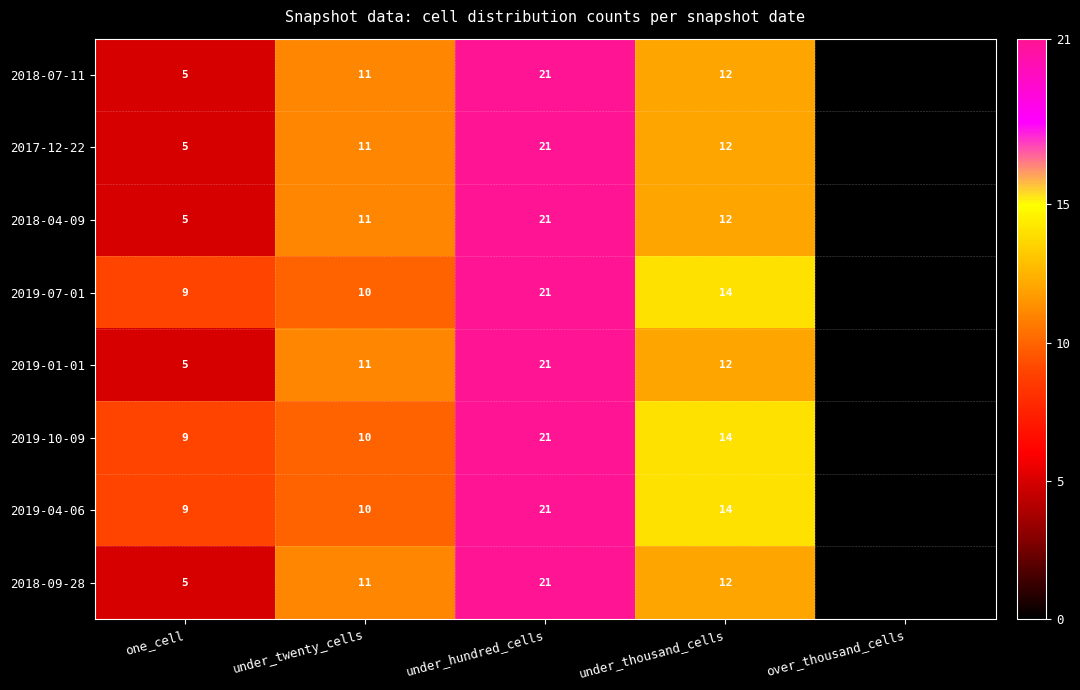

Is it true that 2019-07-01 equals 10 at under_twenty_cells?

True